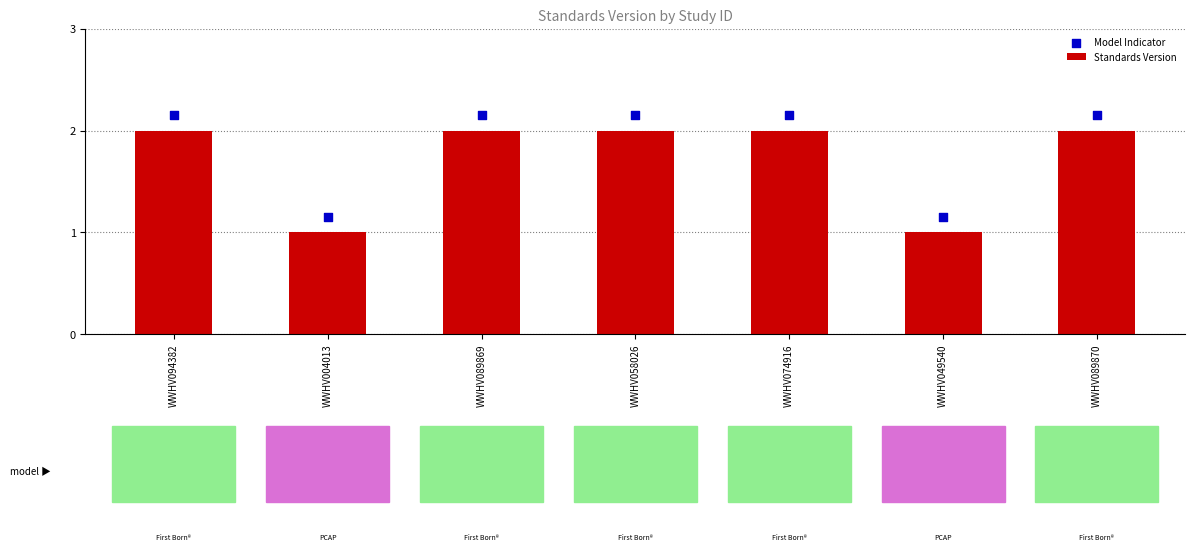

Which series contains the highest Y value?

Model Indicator